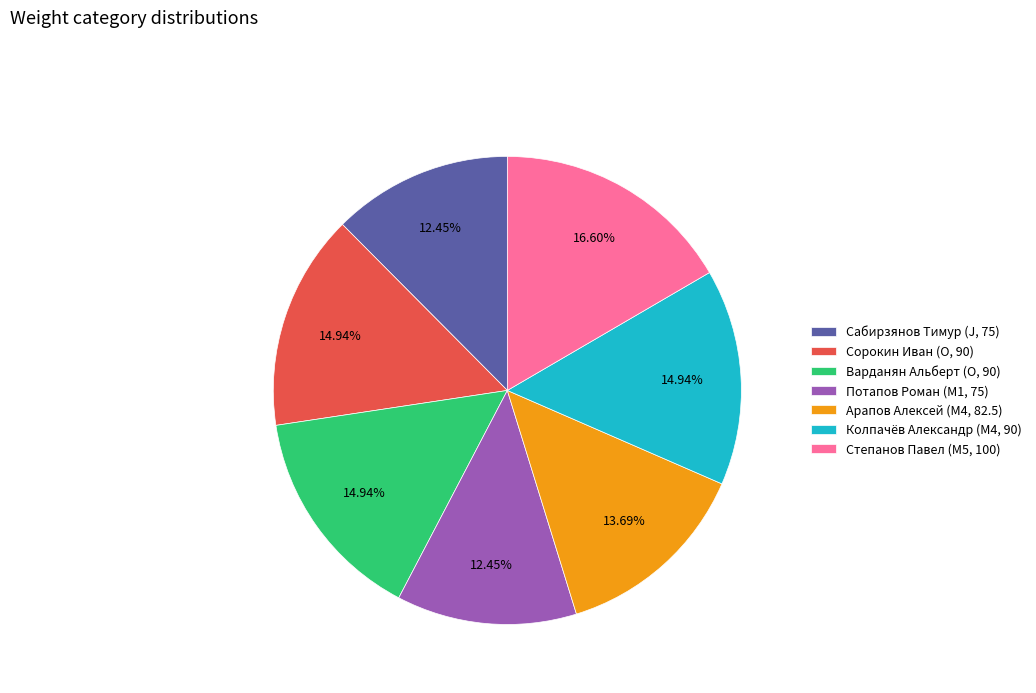

Does Варданян Альберт (O, 90) account for over 50% of the chart?

No